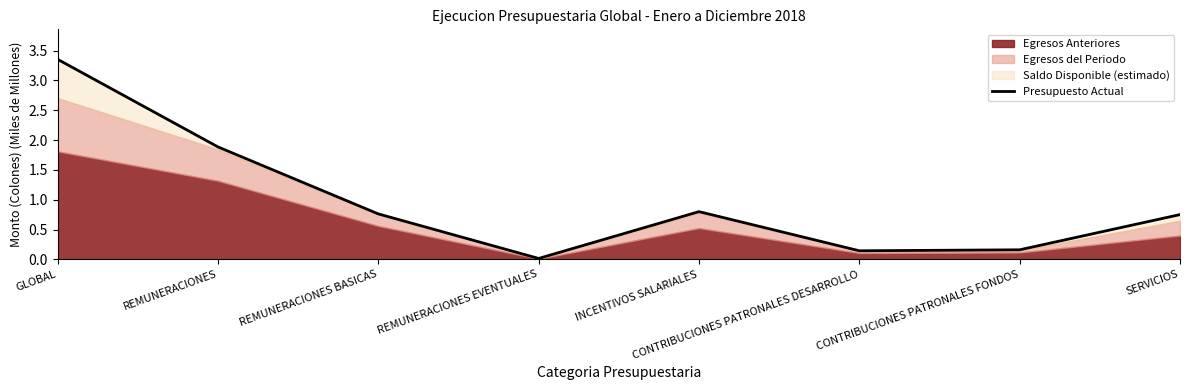

What position from the right is CONTRIBUCIONES PATRONALES DESARROLLO?

3